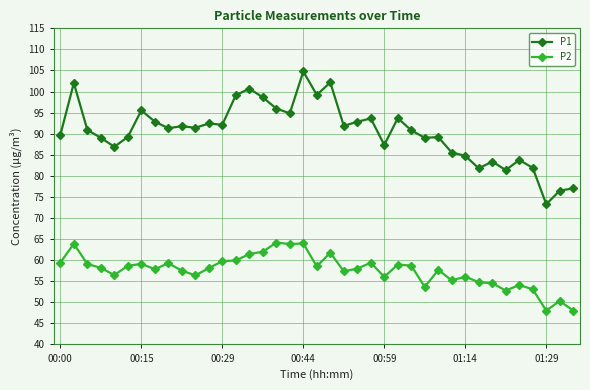

What is the sum of all P2 values?

2246.3